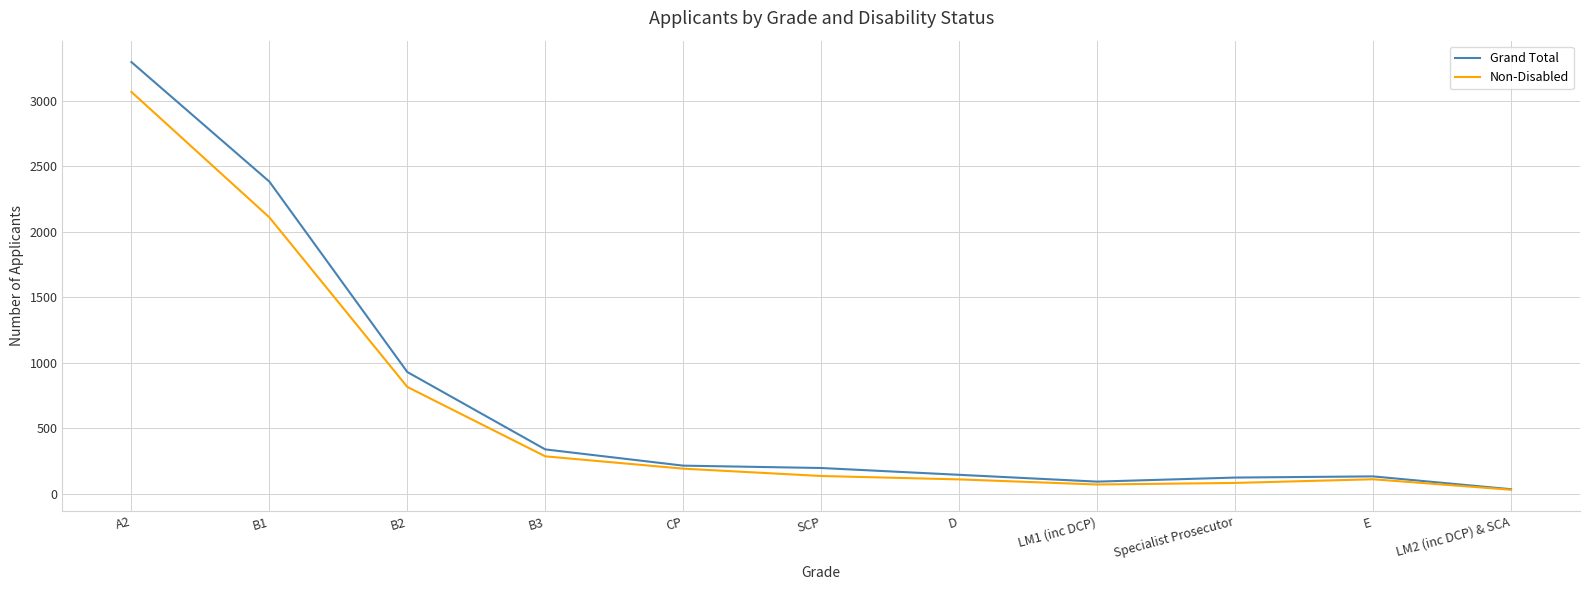

The value of Grand Total at E is 132. True or false?

True